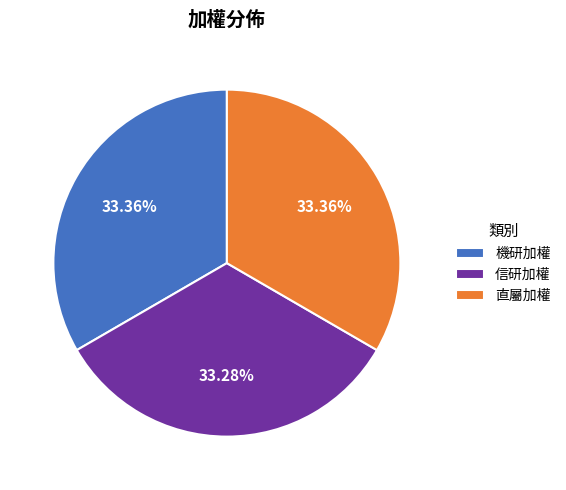

What is the total percentage of 機研加權 and 信研加權?

66.6%